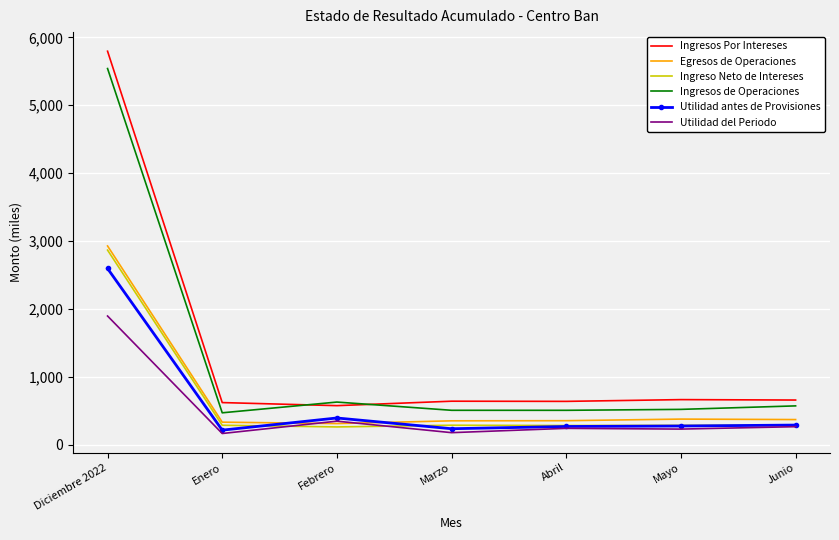

True or false: Utilidad antes de Provisiones and Ingresos Por Intereses cross at least once.

False